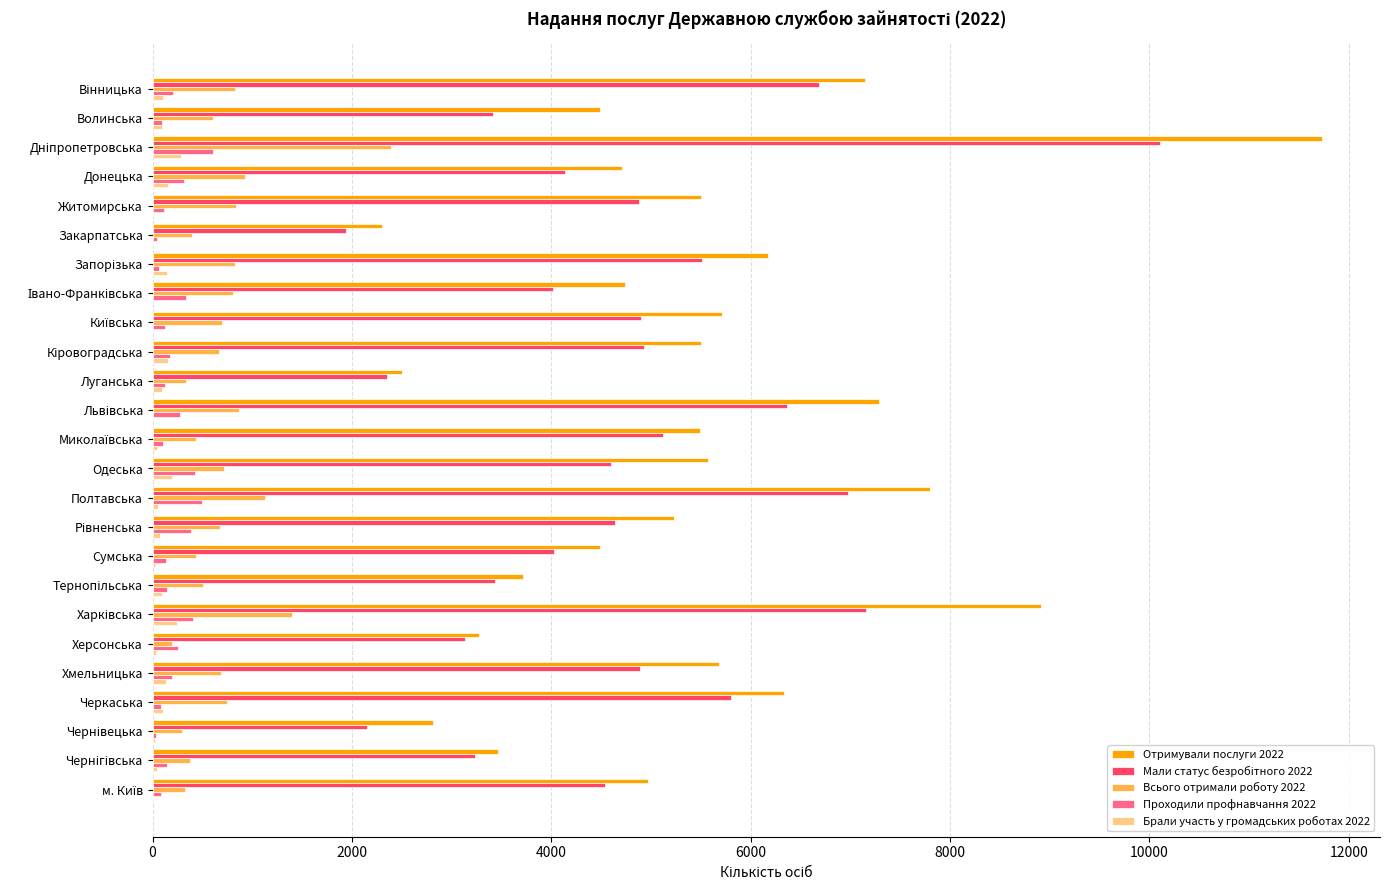

The value of Отримували послуги 2022 at Черкаська is 1416. True or false?

False